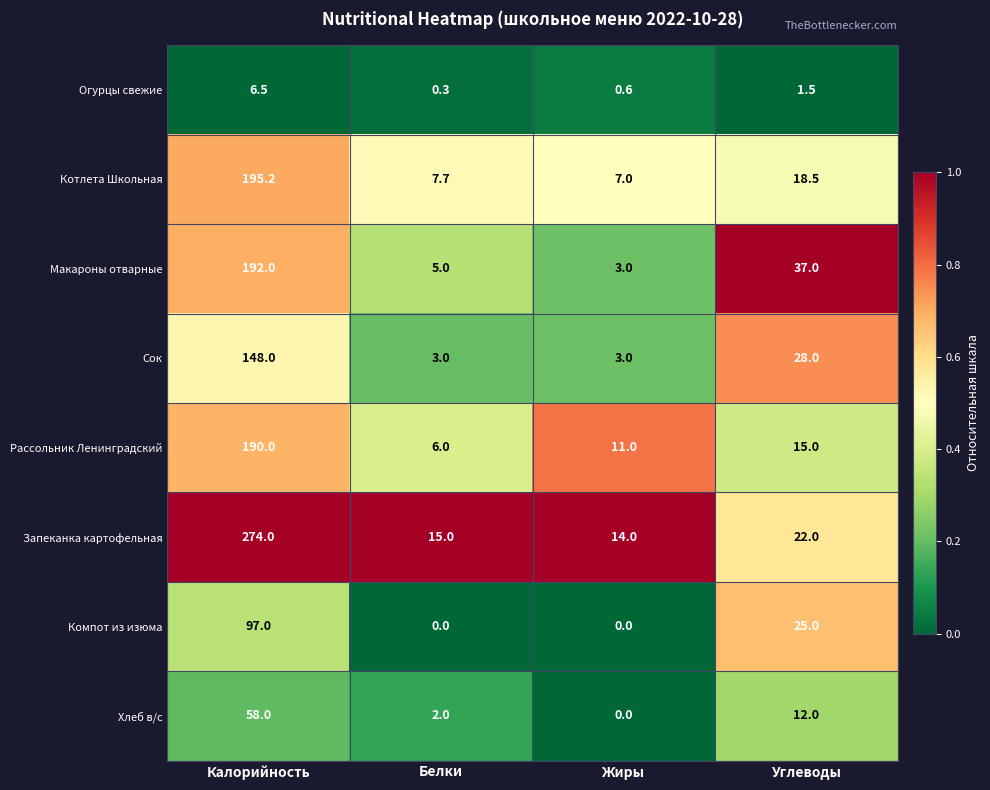

List the labels in order of Рассольник Ленинградский value, largest first.

Калорийность, Углеводы, Жиры, Белки